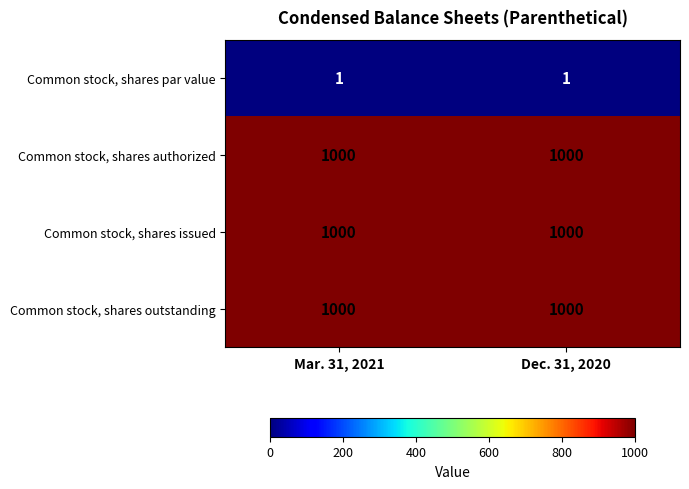

What is the approximate value of Common stock, shares authorized at Dec. 31, 2020?

1000